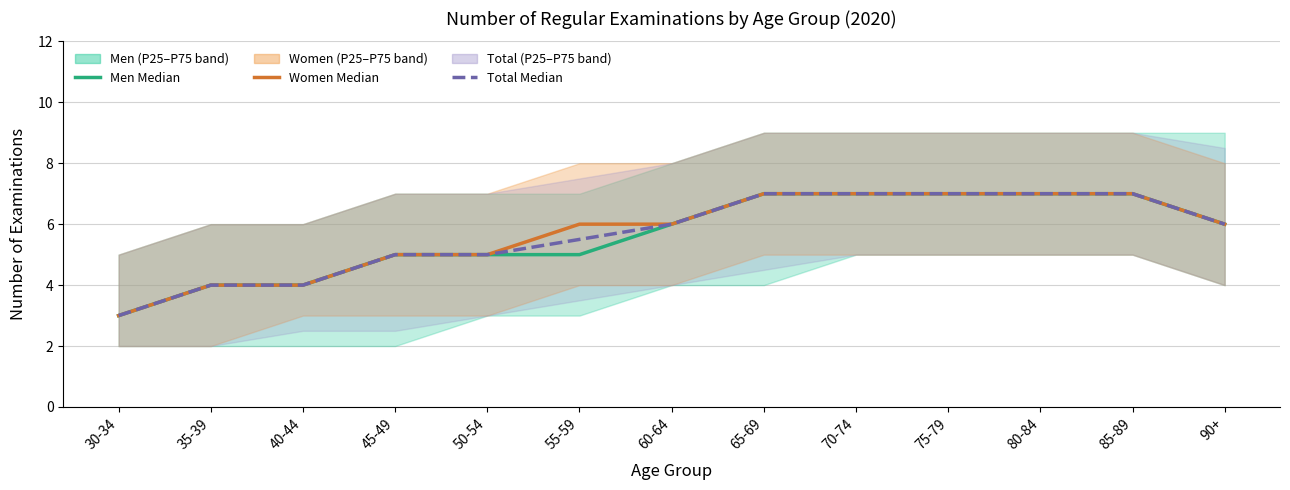

True or false: Total Median has more than 0 interior local peaks.

False